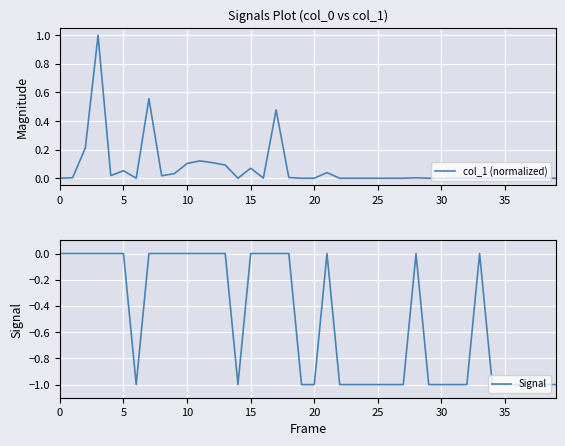

Is it true that Signal equals -1.0 at 39?

True